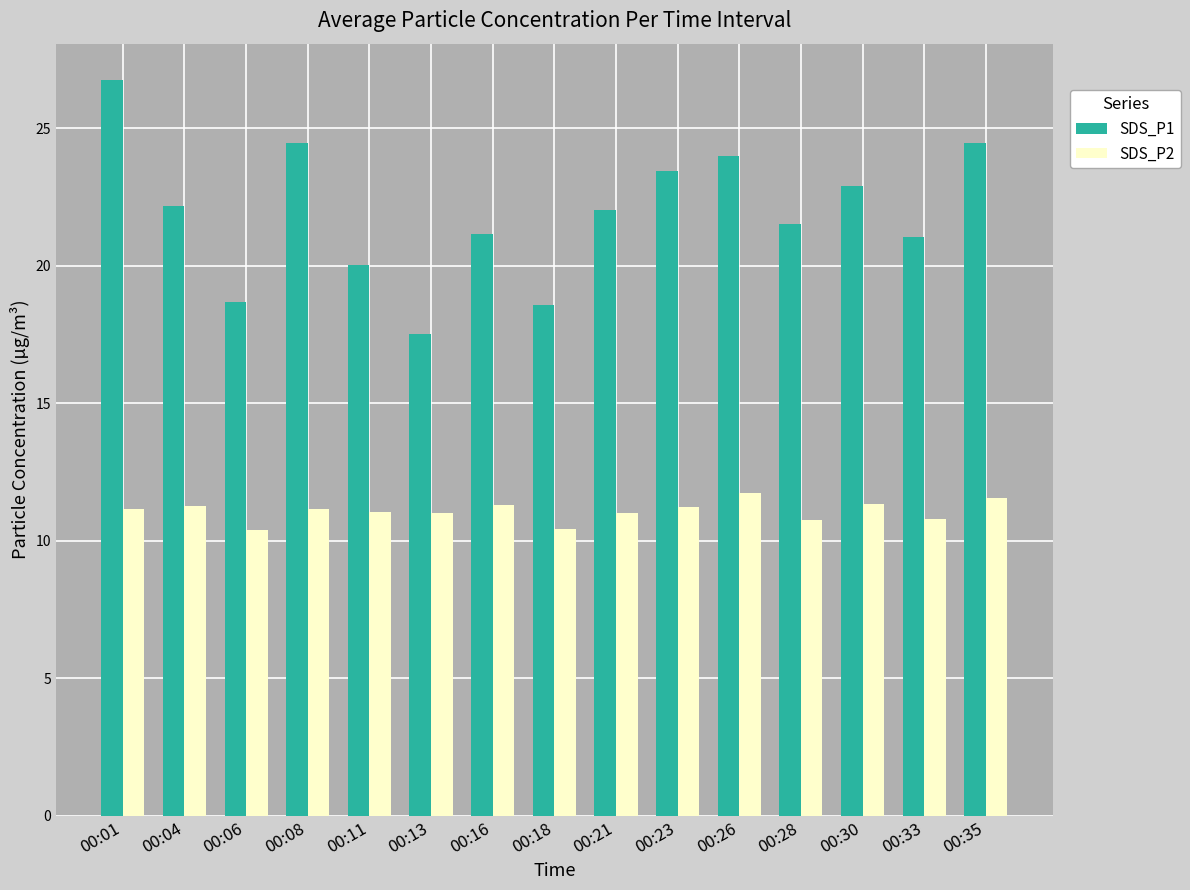

Count the number of categories in the chart.

15